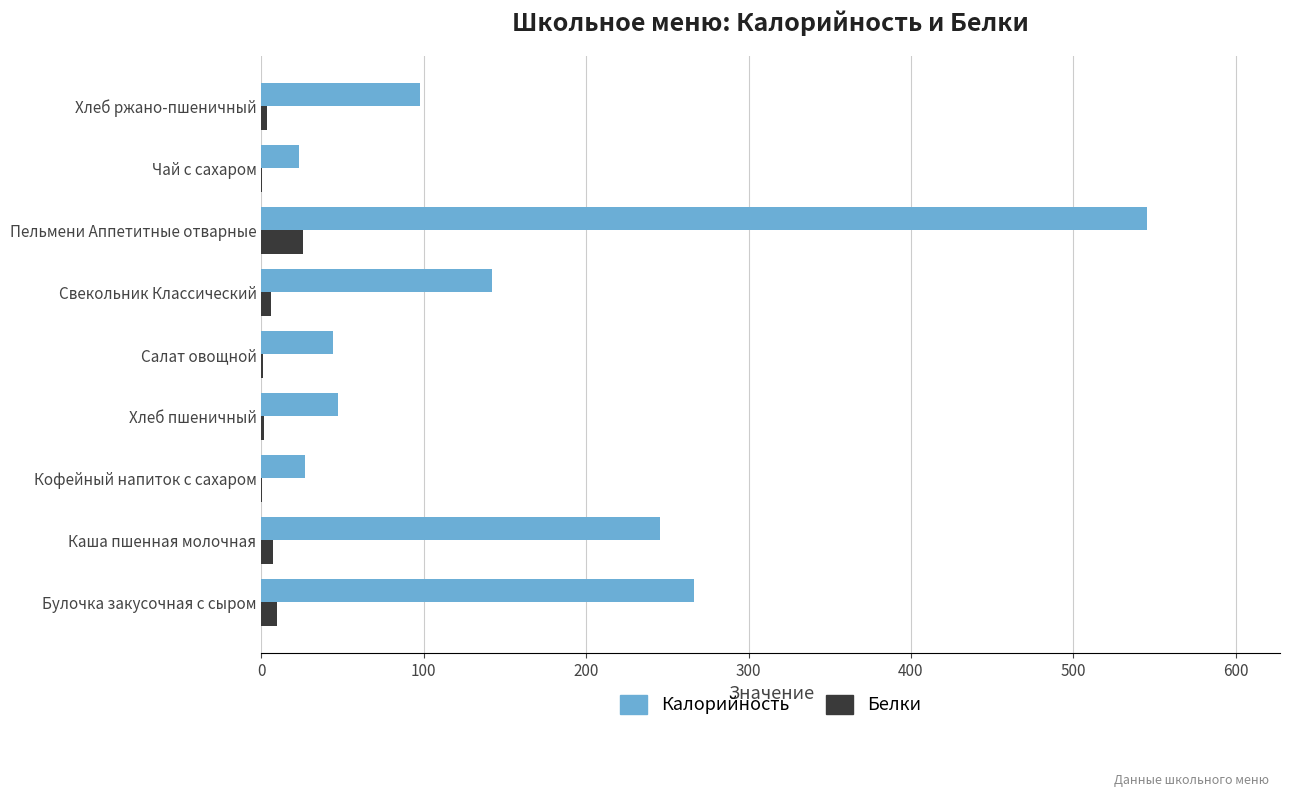

How many categories are shown in the chart?

9